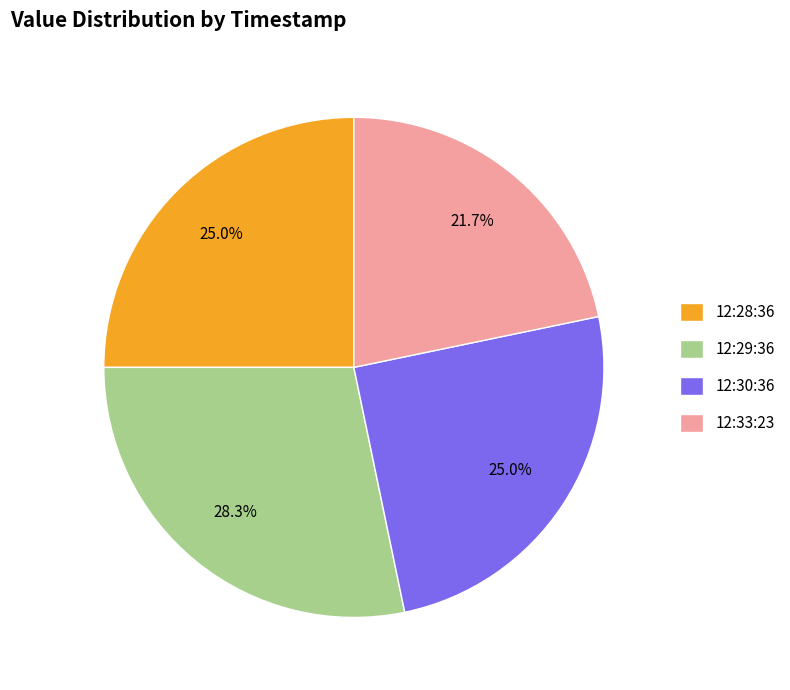

How much of the chart is everything except 12:30:36?

75.0%